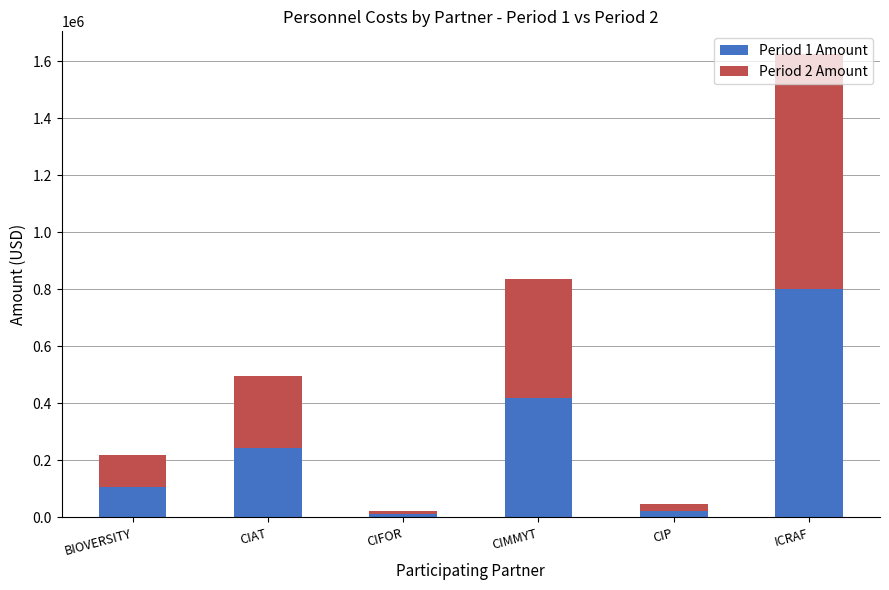

What are all the series names shown in the legend?

Period 1 Amount, Period 2 Amount